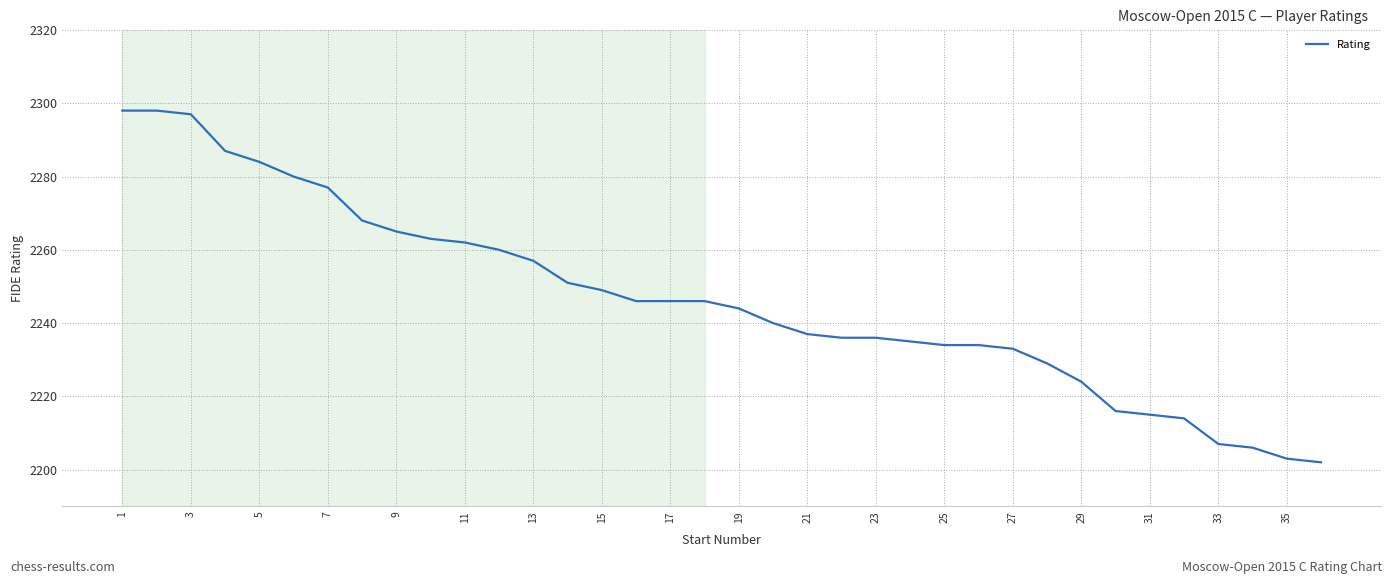

Does the chart have visible grid lines?

Yes